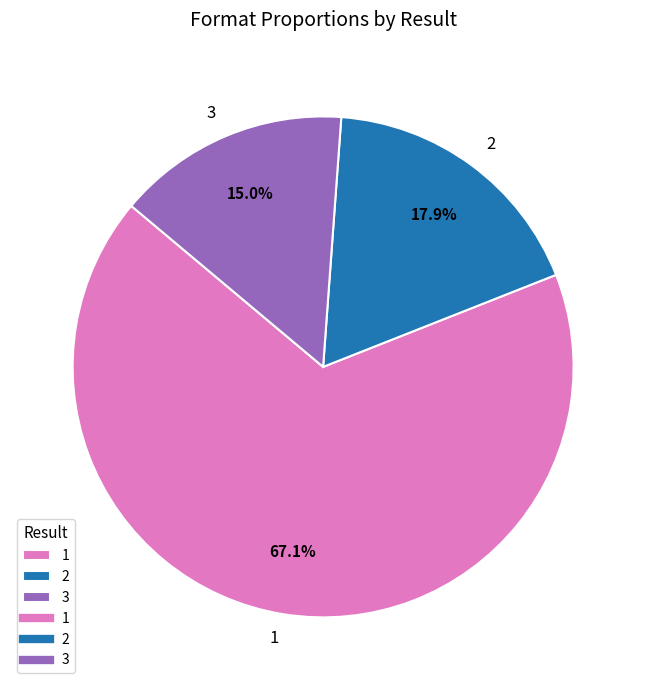

Count the number of slices in the pie.

3